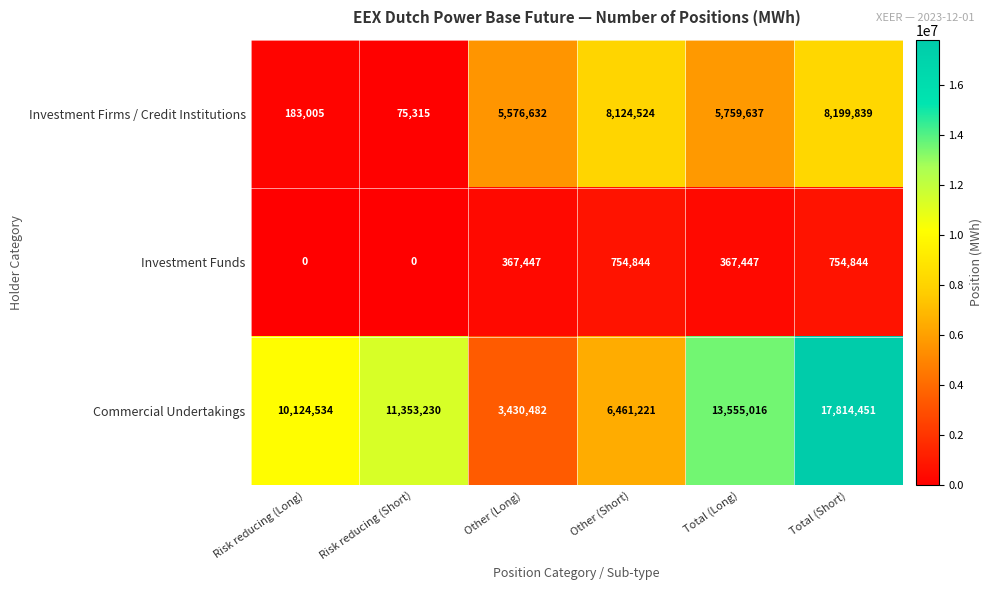

What is the difference between the highest and lowest values at Total (Long)?

13187569